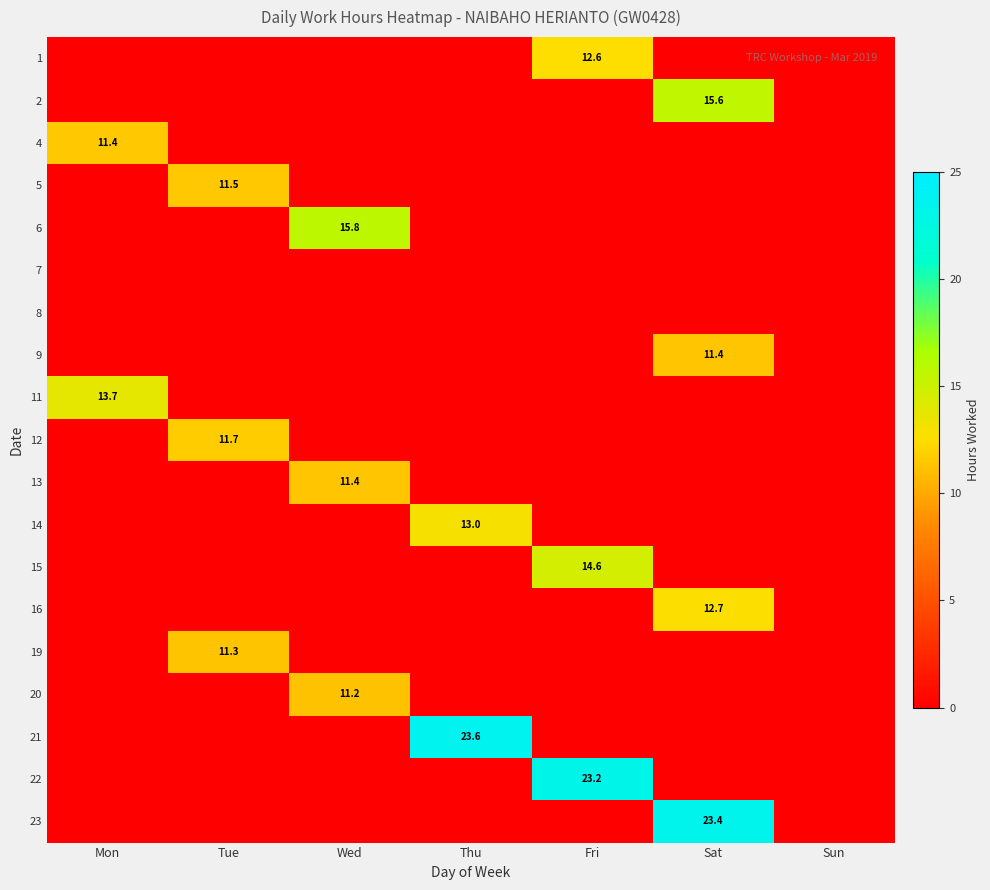

Is it true that 6 equals 15.8 at Wed?

True